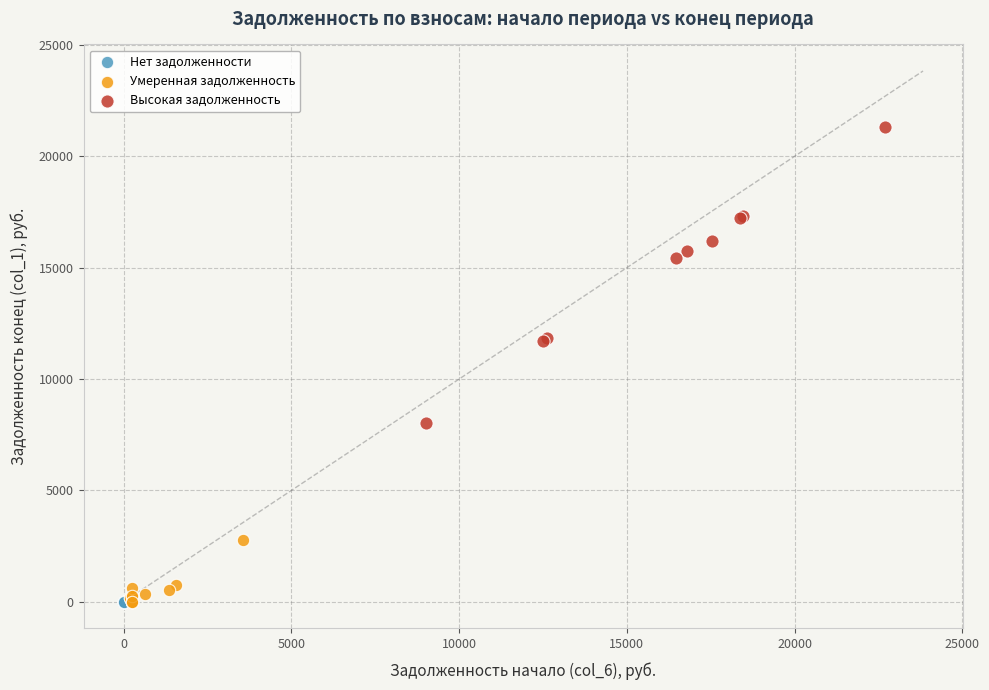

Which series reaches the maximum Y coordinate?

Высокая задолженность